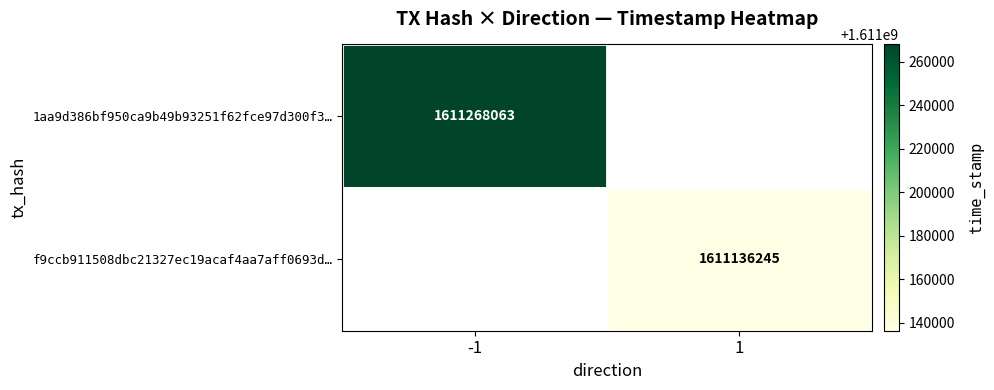

The value of 1aa9d386bf950ca9b49b93251f62fce97d300f3… at -1 is 1611268063. True or false?

True